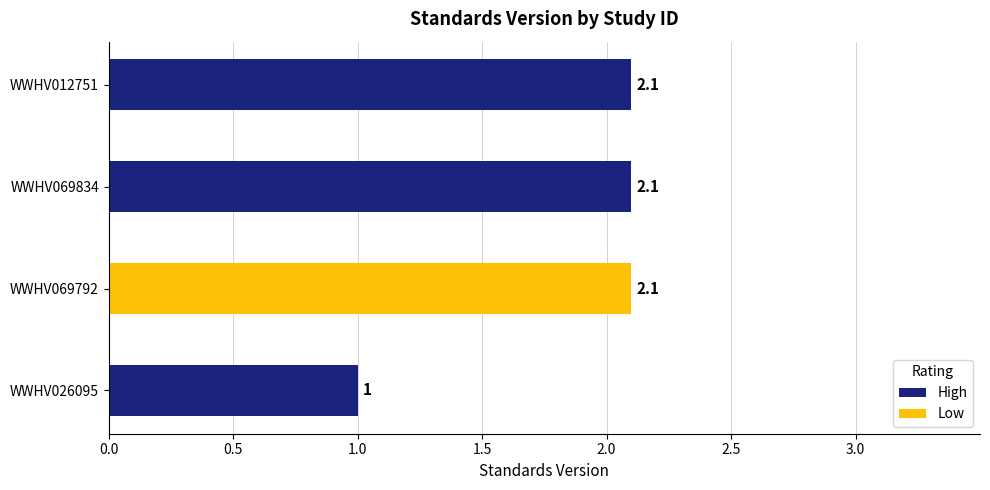

How many data points are less than 2?

1